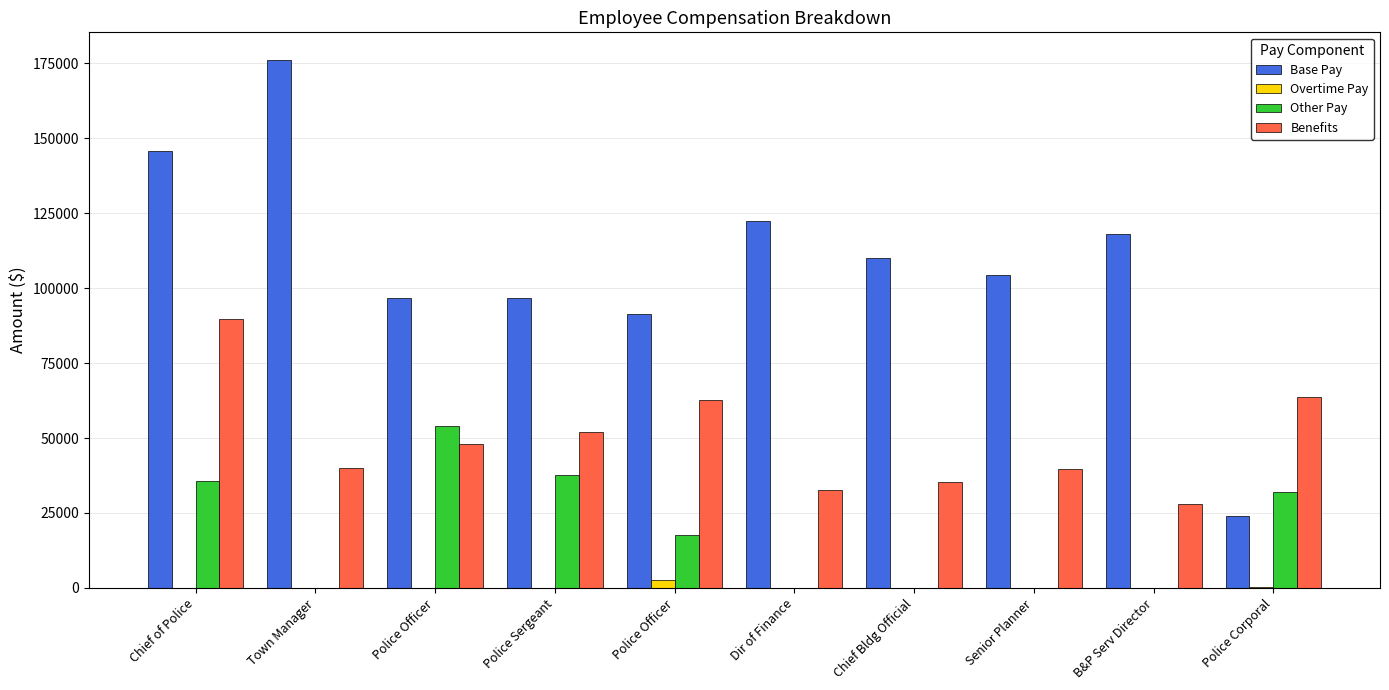

Reading right to left, transcribe all the data shown in this chart.

Base Pay: 24151.0	118072.8	104436.5	109885.2	122240.2	91382.2	96626.1	96626.1	175999.9	145772.8
Overtime Pay: 302.9	0.0	0.0	0.0	0.0	2541.4	0.0	0.0	0.0	0.0
Other Pay: 31883.0	-8906.6	-6610.6	-4866.2	-2278.0	17793.0	37626.5	53909.4	-4153.8	35609.4
Benefits: 63815.0	28141.7	39592.0	35255.1	32677.6	62634.3	51905.3	48046.2	40069.2	89765.8